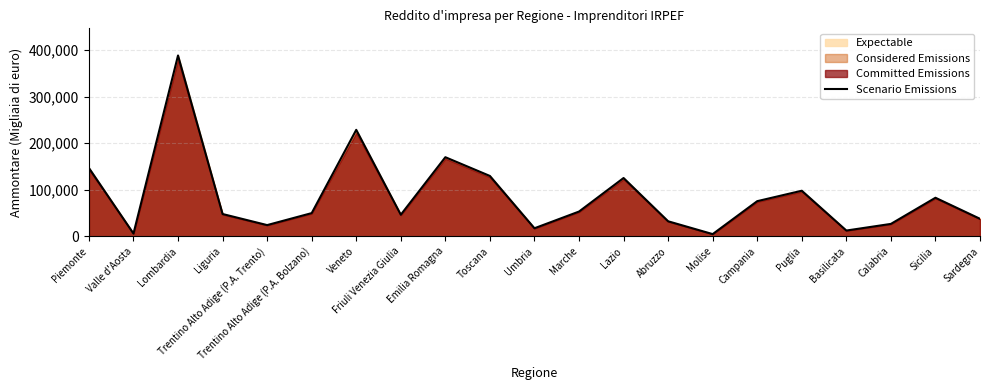

What is the label of the 6th point from the right?

Campania